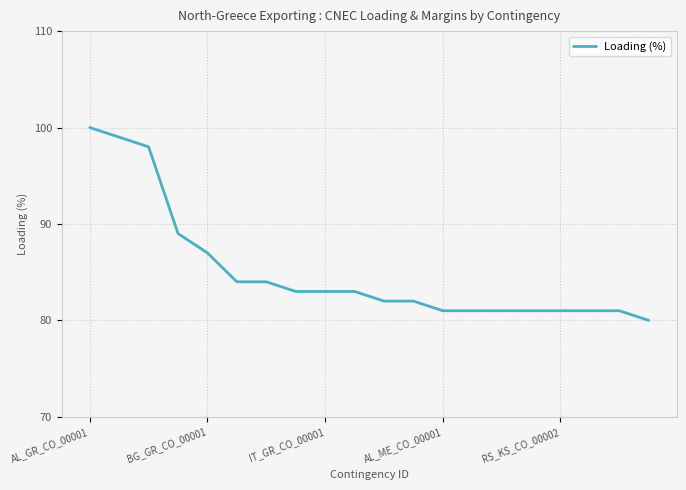

What is the greatest value displayed?

100